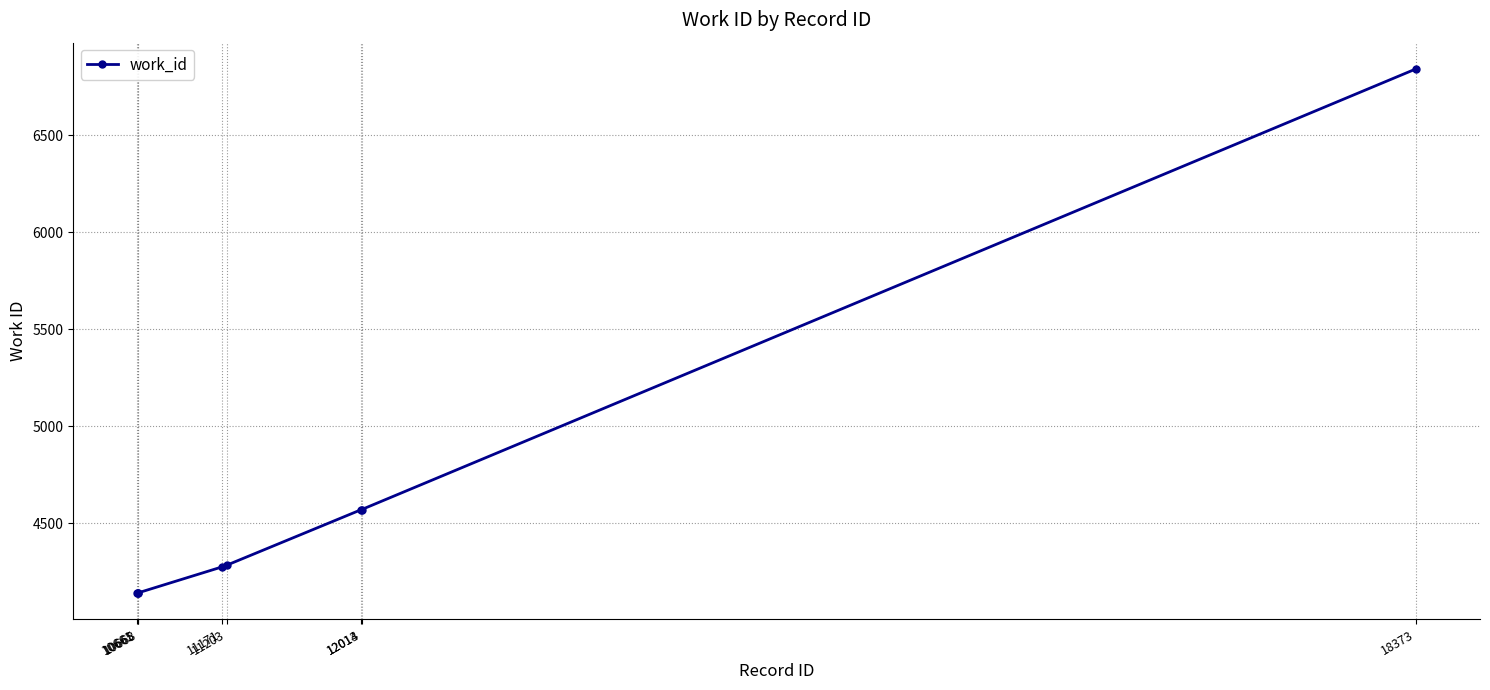

What is the sum of the values at 10668 and 11171?

8415